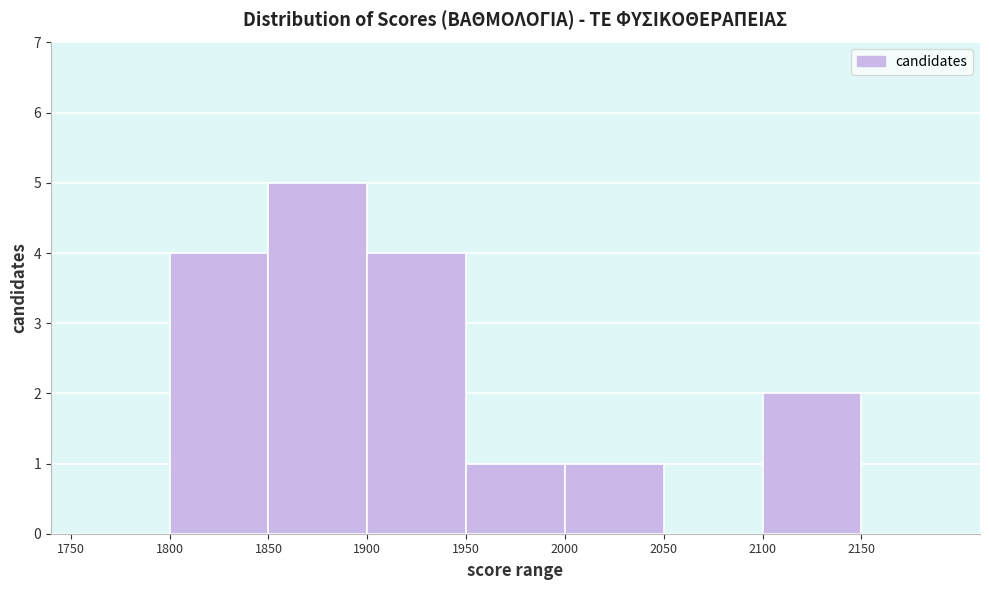

Reading left to right, transcribe this chart: for each bar, give the range it covers on the x-axis and its height. The values are not printed on the chart, so give them approximately, as read against the axis.

1750 to 1800: 0
1800 to 1850: 4
1850 to 1900: 5
1900 to 1950: 4
1950 to 2000: 1
2000 to 2050: 1
2050 to 2100: 0
2100 to 2150: 2
2150 to 2200: 0